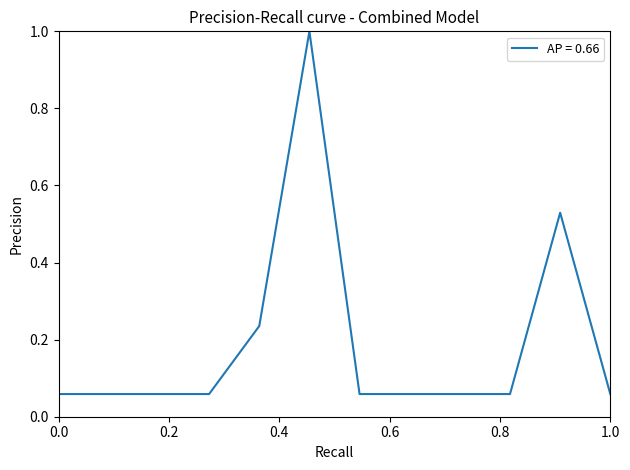

What is the difference between the maximum and minimum values?

0.9